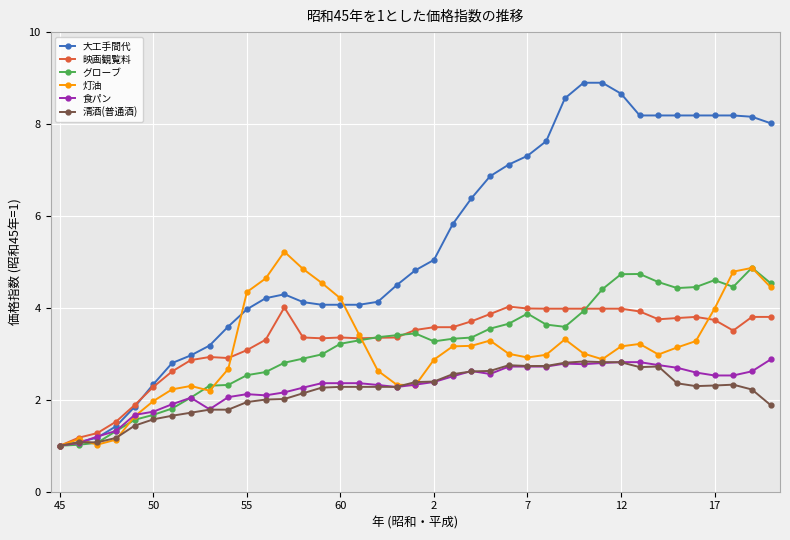

What is the value of the グローブ point at the 23rd from the left?

3.4